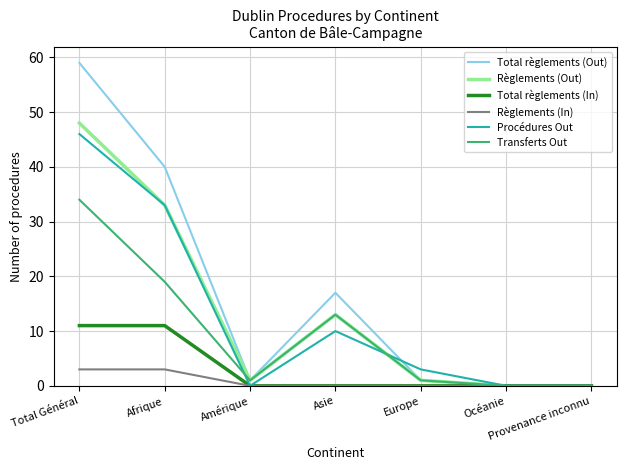

At which category is the sum across all series the highest?

Total Général